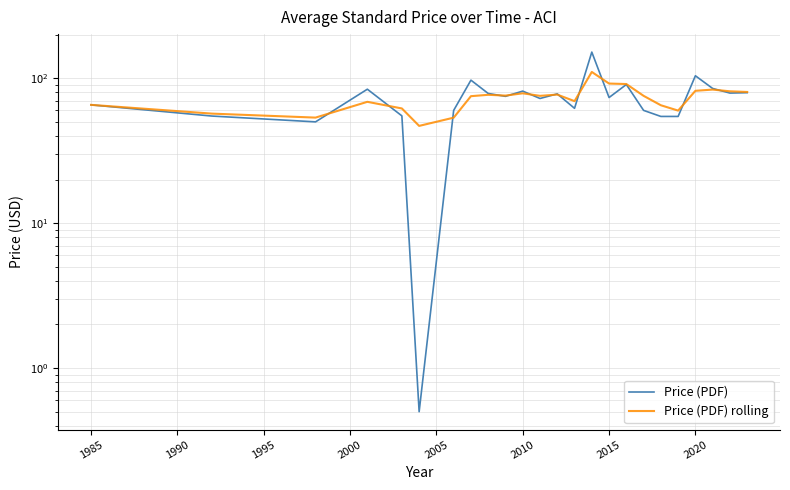

Does the chart have visible grid lines?

Yes